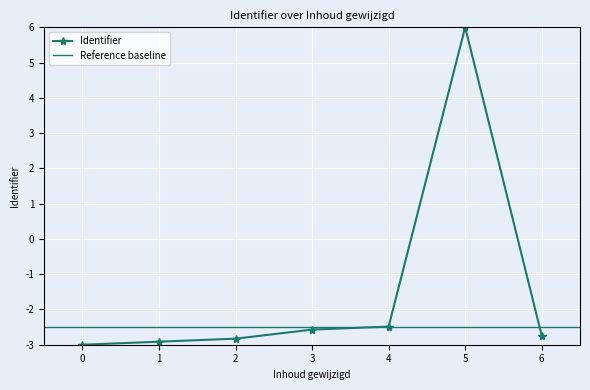

How many series are shown in this chart?

1